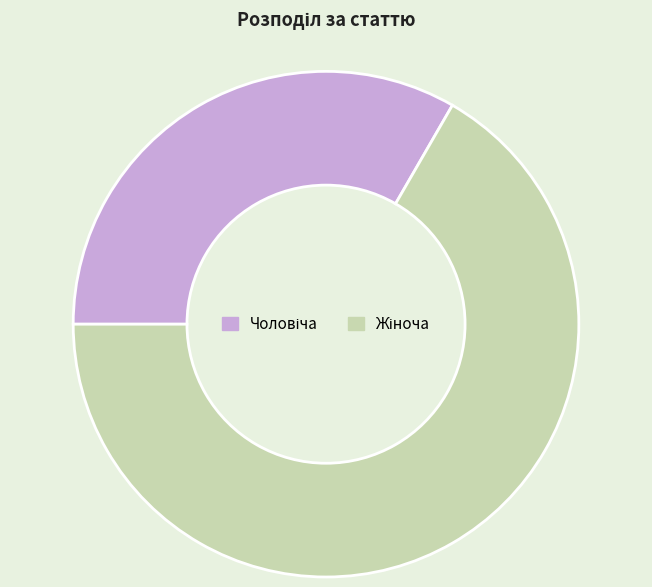

Is there any slice that represents more than half of the pie?

Yes